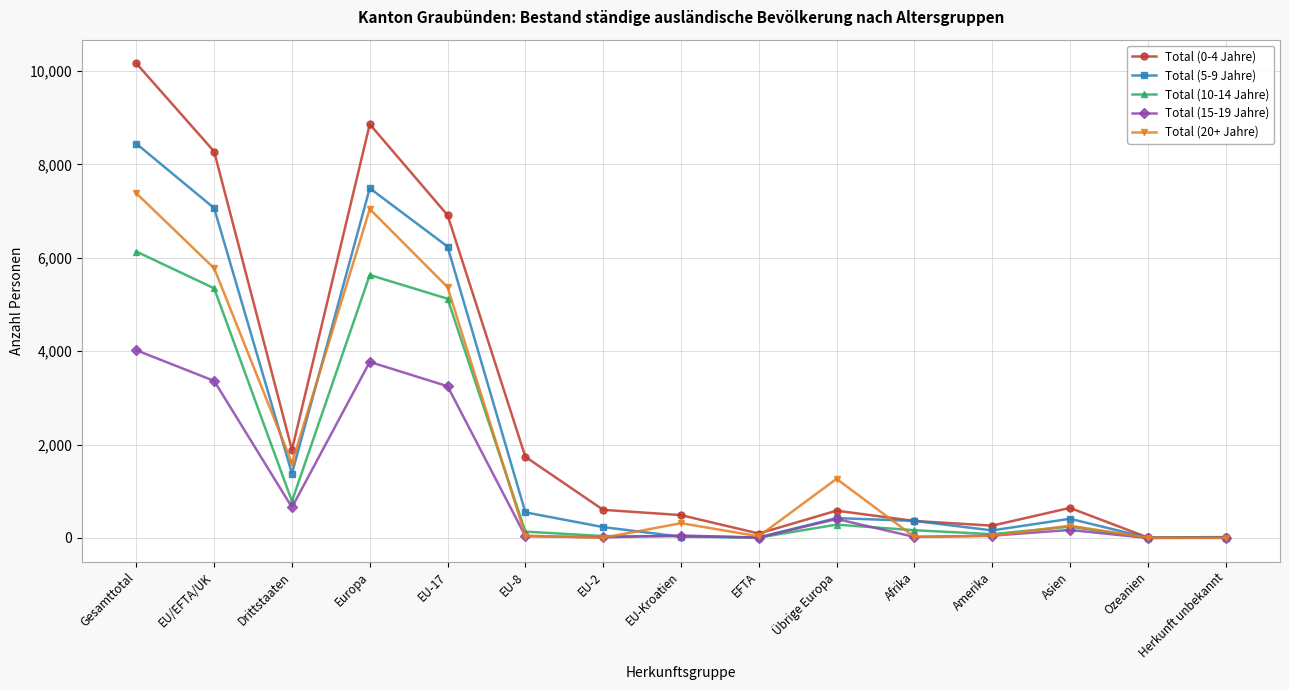

Which category has the highest value across all series?

Gesamttotal